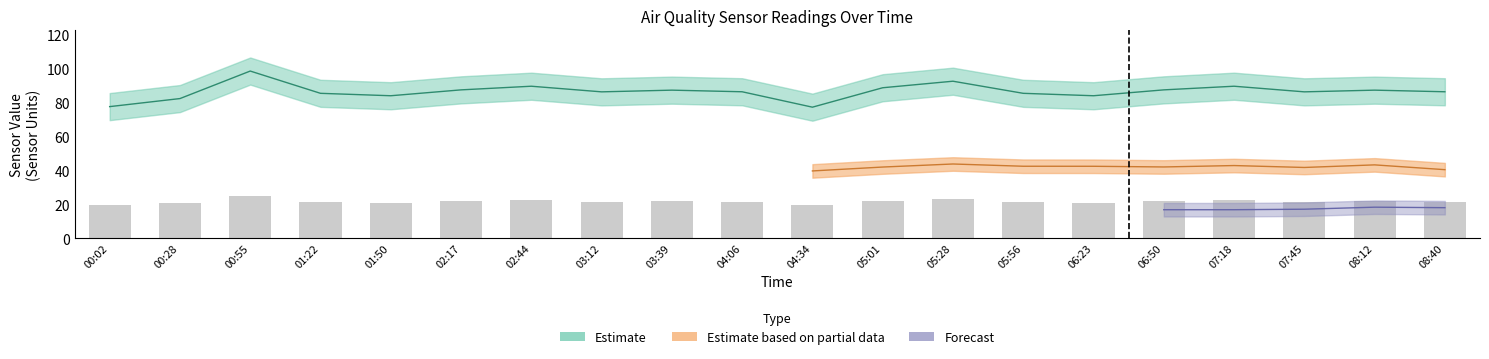

Which has a higher value, 08:12 or 00:55?

00:55